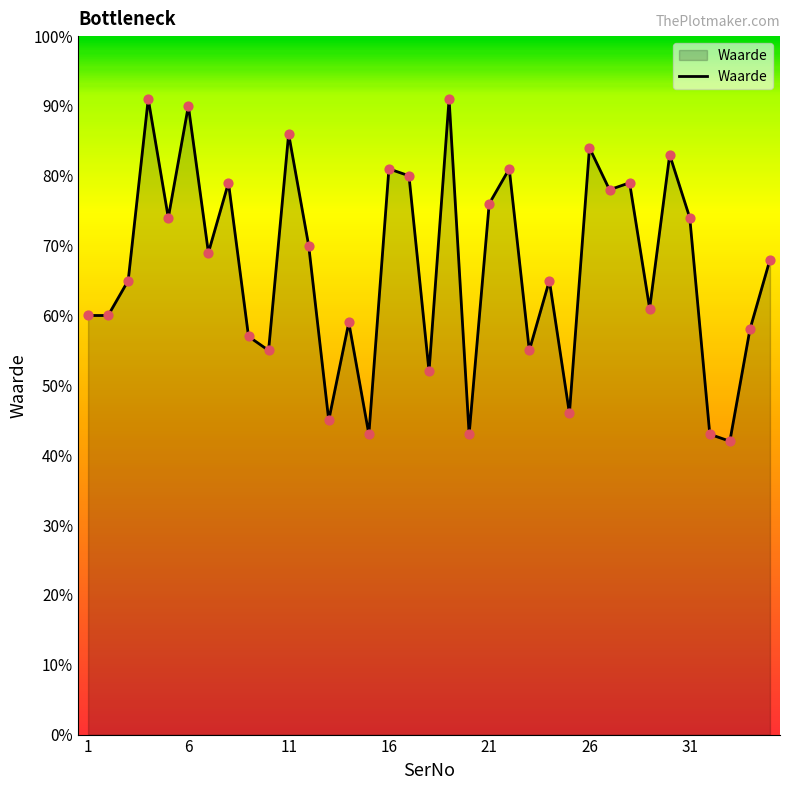

What is the greatest value displayed?

91